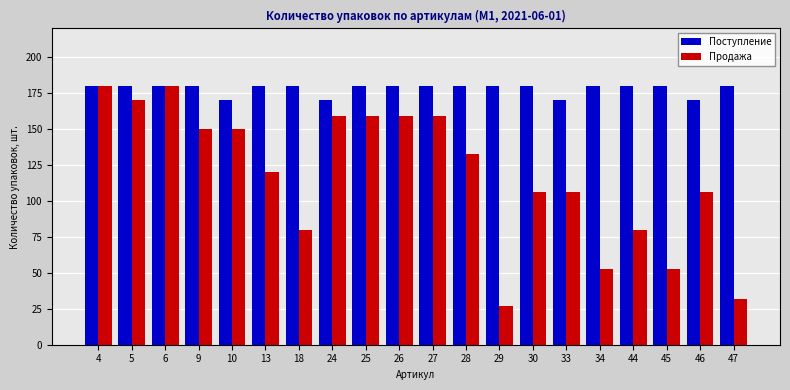

What are all the series names shown in the legend?

Поступление, Продажа